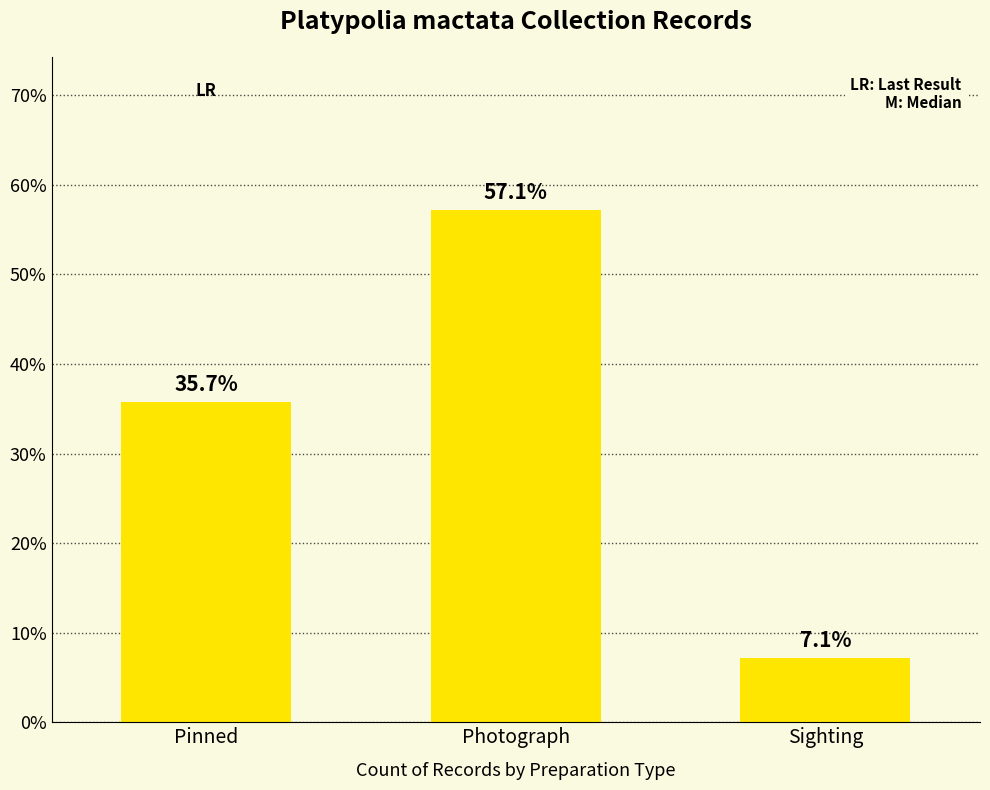

List the labels in order of value, smallest first.

Sighting, Pinned, Photograph